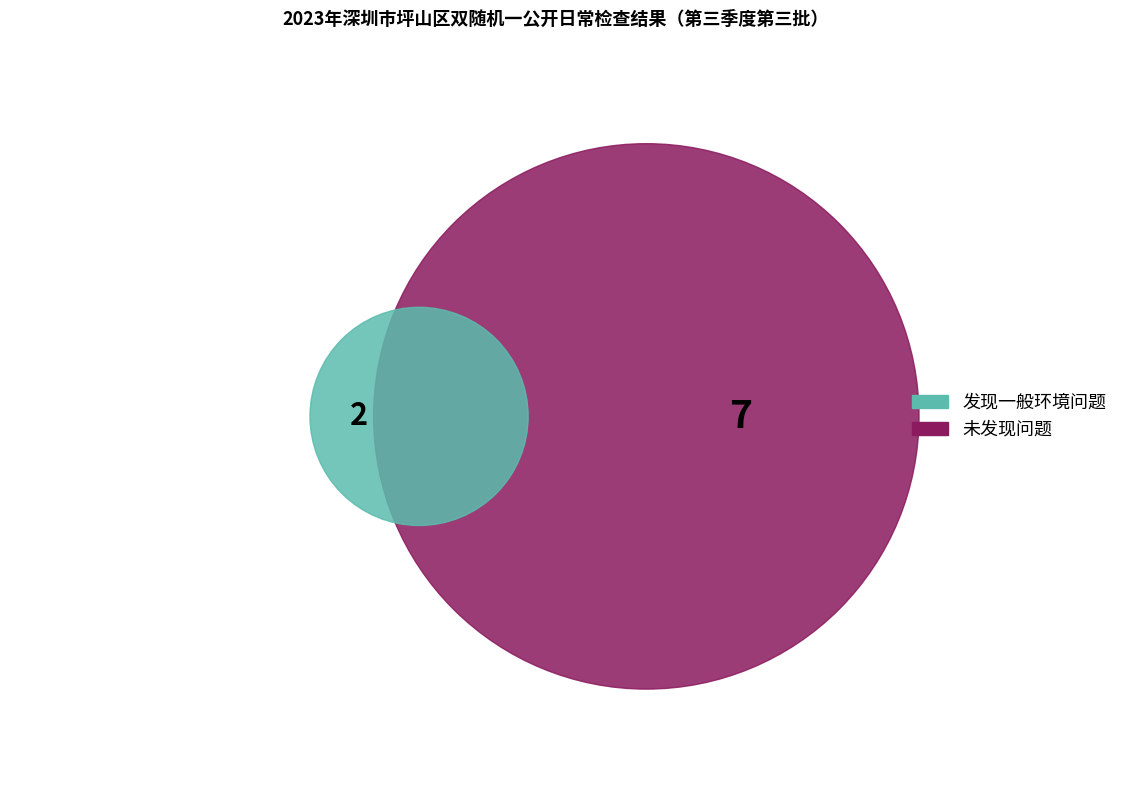

Which slice is the smallest?

发现一般环境问题